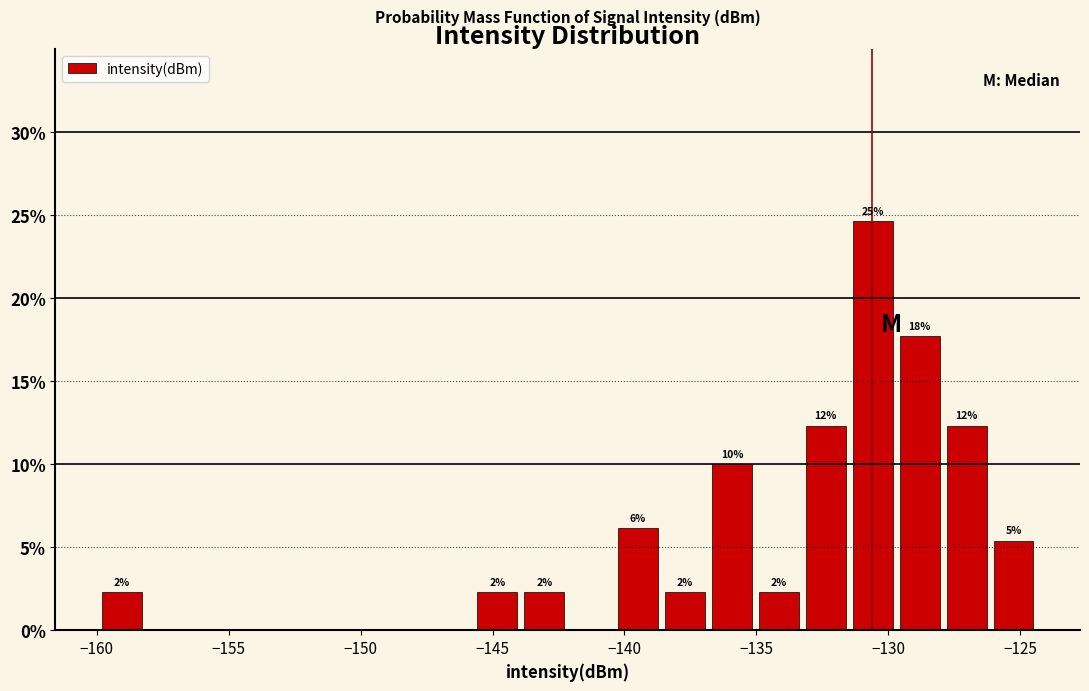

Read against the x-axis, roughly where is the centre of the tallest bar?

-130.5